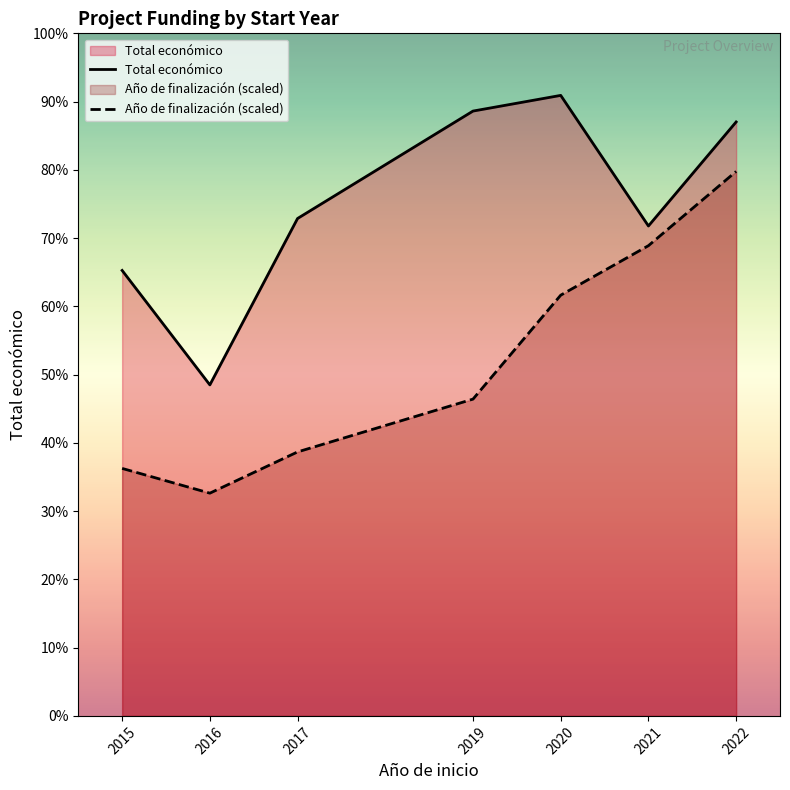

Reading left to right, list all the values displayed in this chart.

Total económico: 2015=8999544.0	2016=6687397.0	2017=10049320.0	2019=12219344.0	2020=12536275.0	2021=9897695.0	2022=11999659.0
Año de finalización (scaled): 2015=5000000.0	2016=4500000.0	2017=5333333.3	2019=6400000.0	2020=8500000.0	2021=9500000.0	2022=11000000.0